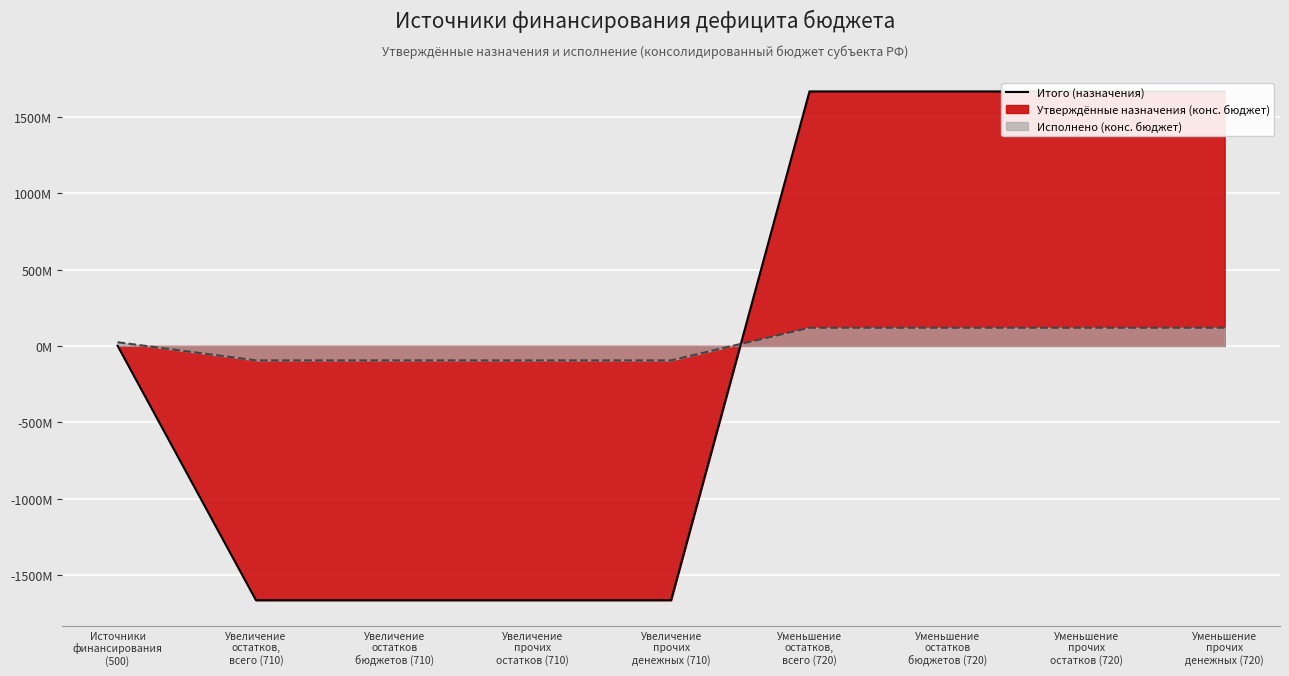

How many data points in Исполнено (конс. бюджет) are above 23895667?

5